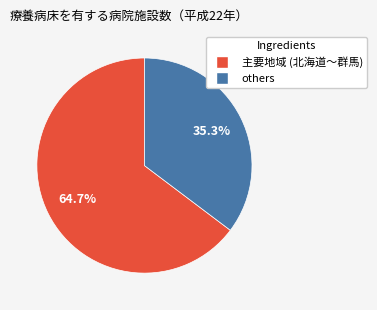

Is there any slice that represents more than half of the pie?

Yes